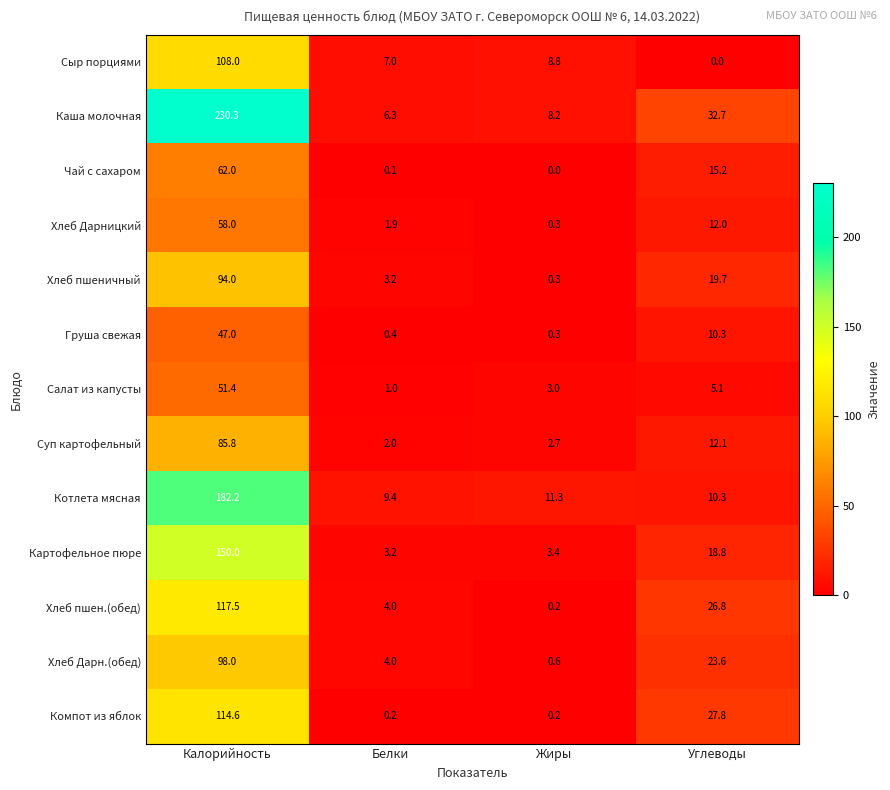

What is the spread (max minus min) of values at Жиры?

11.3